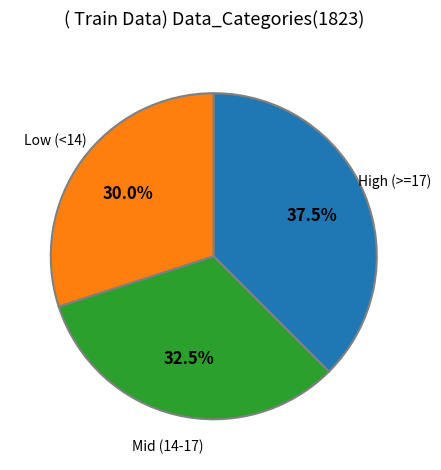

What is the total percentage of High (>=17) and Low (<14)?

67.5%